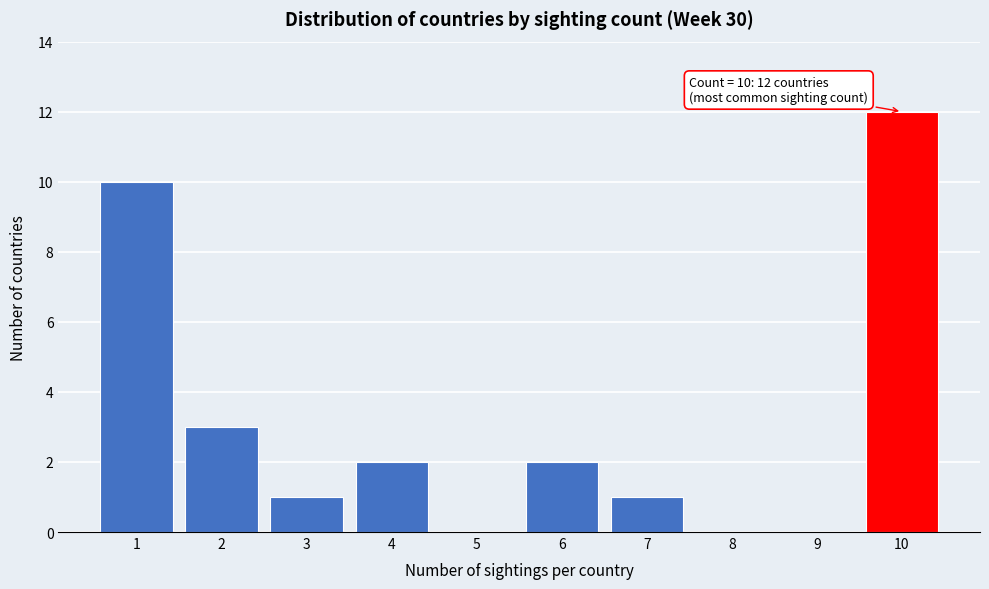

Reading left to right, transcribe all the data shown in this chart.

1=10	2=3	3=1	4=2	5=0	6=2	7=1	8=0	9=0	10=12